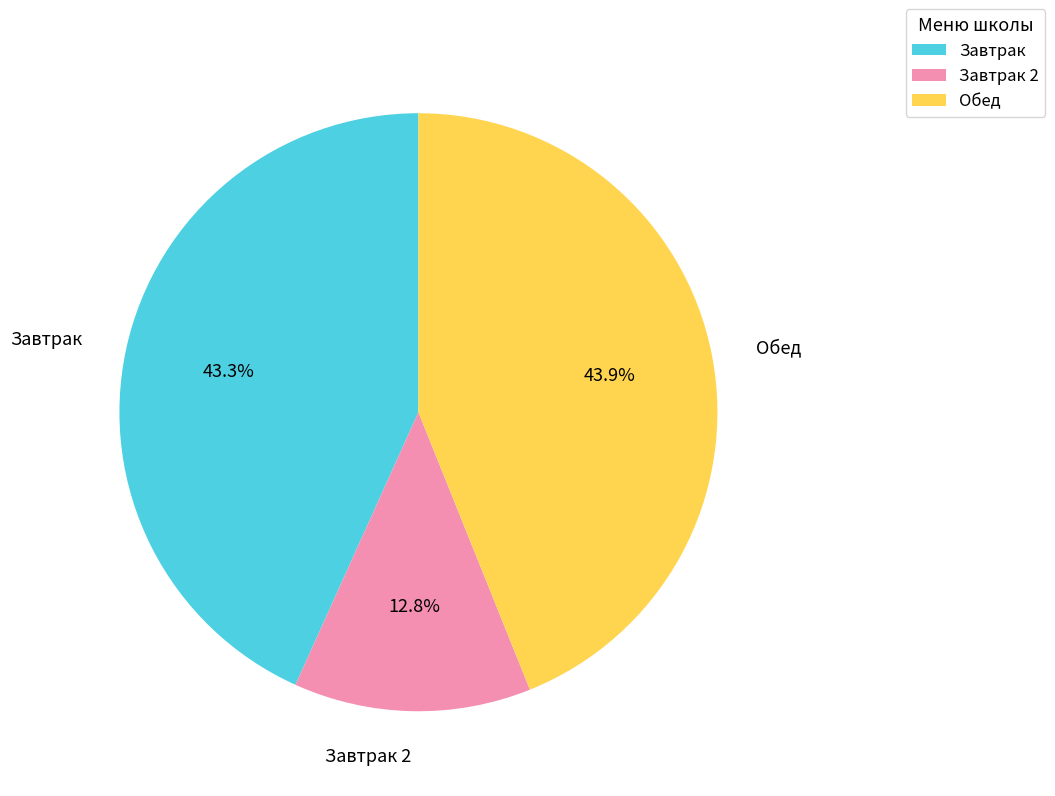

Does any single category account for the majority?

No